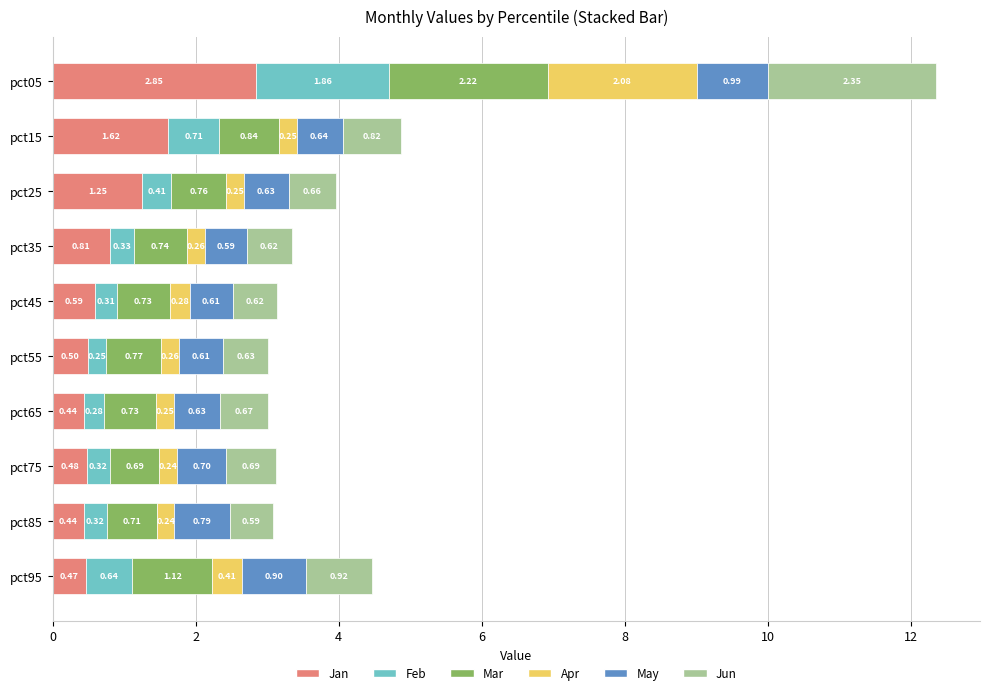

What is the total value across all series at pct55?

3.0